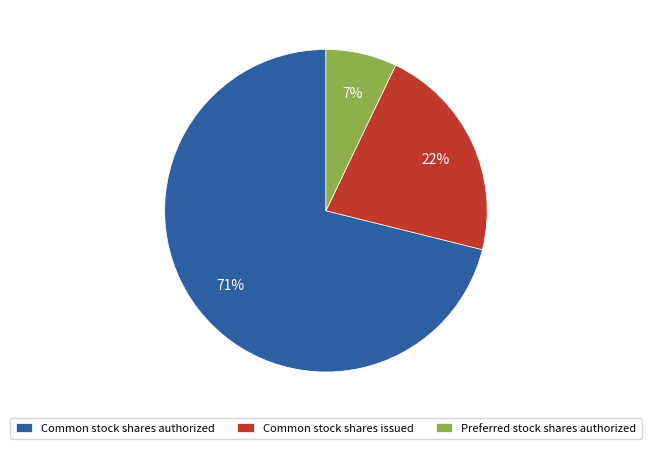

Count the number of slices in the pie.

3